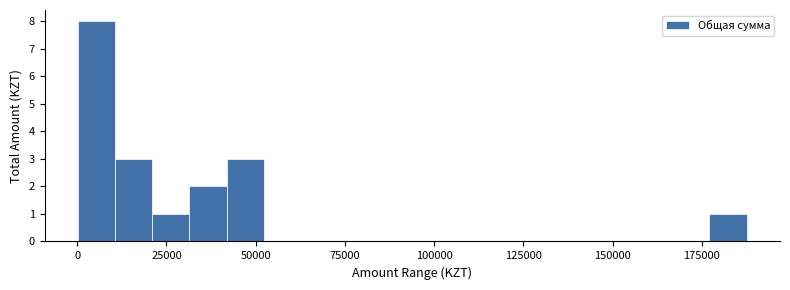

Around what value on the x-axis is the tallest bar? Give the approximate position of its centre, as read against the axis.

5000